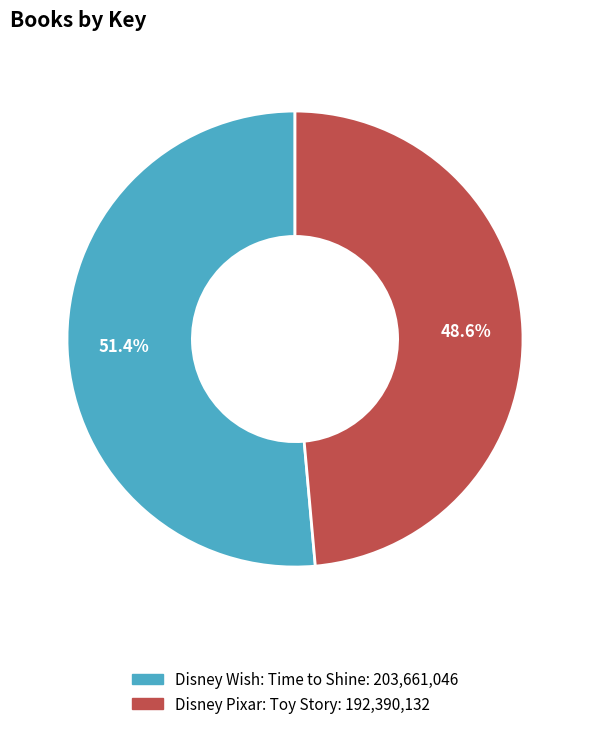

How many slices are in this pie chart?

2